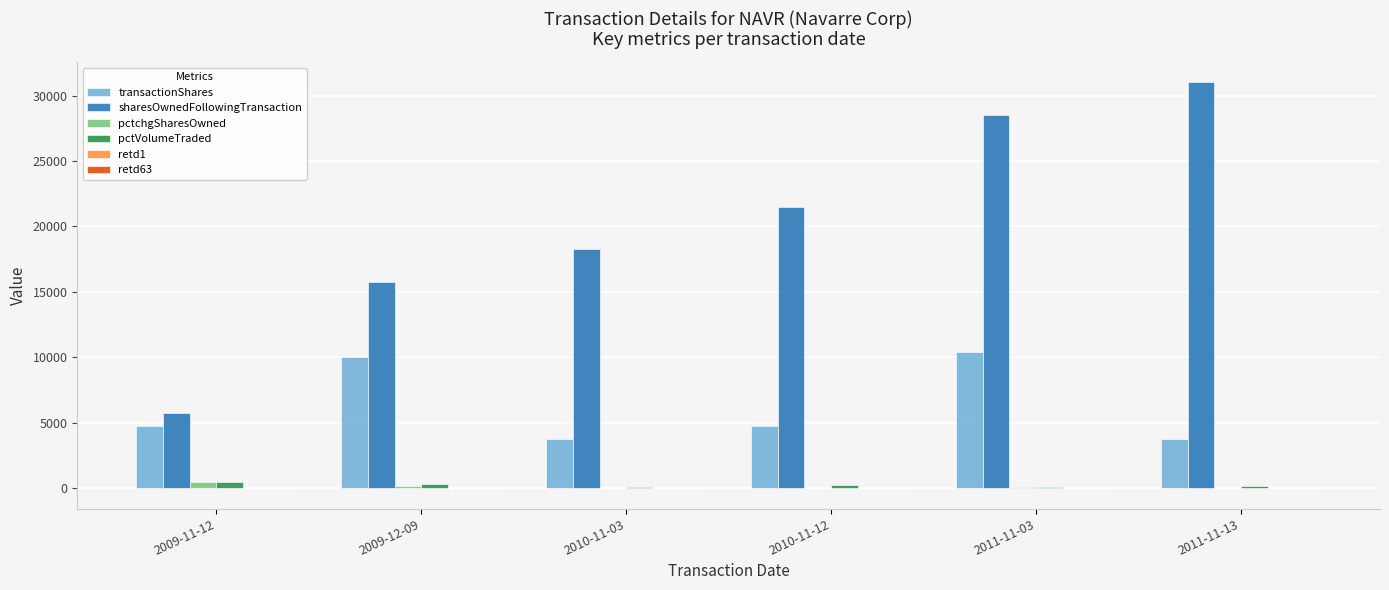

How many distinct data groups are displayed?

6